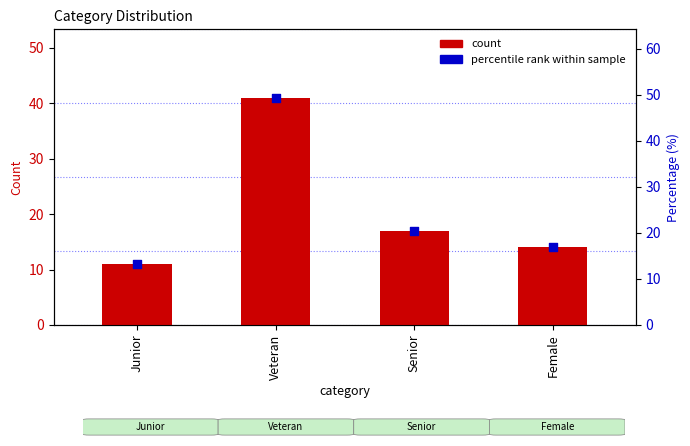

Which series has the widest spread of Y values?

percentile rank within sample